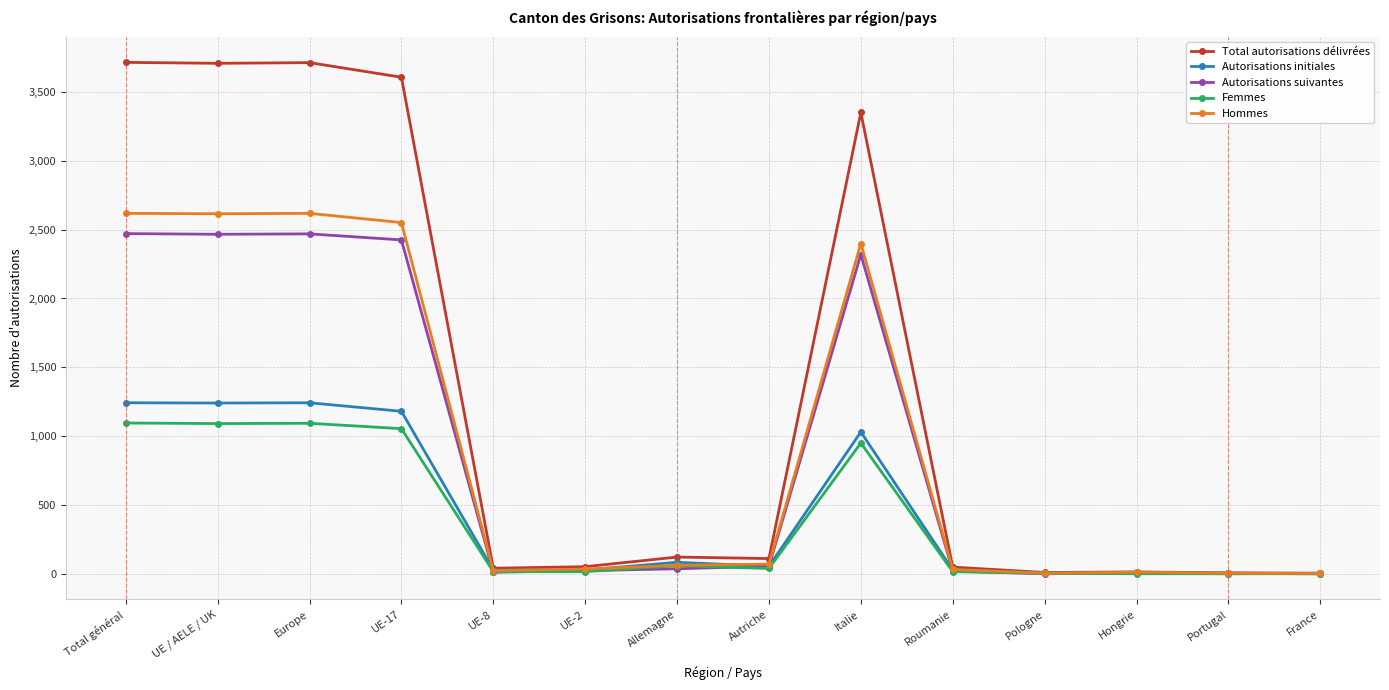

True or false: Total autorisations délivrées has a value of 1377 at Italie.

False